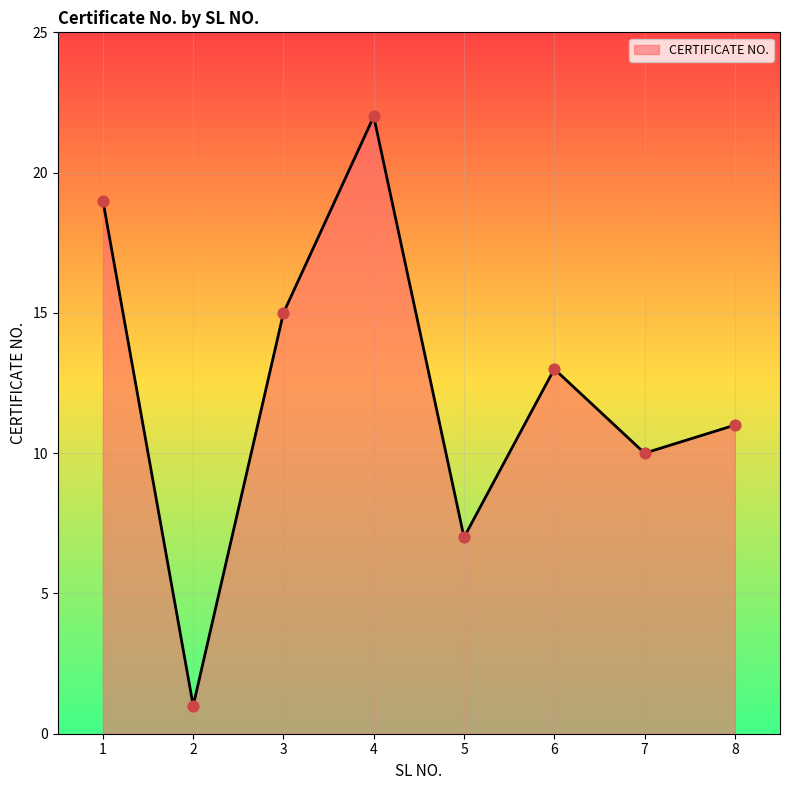

Approximately how many times larger is the value at 5 compared to 1?

0.4